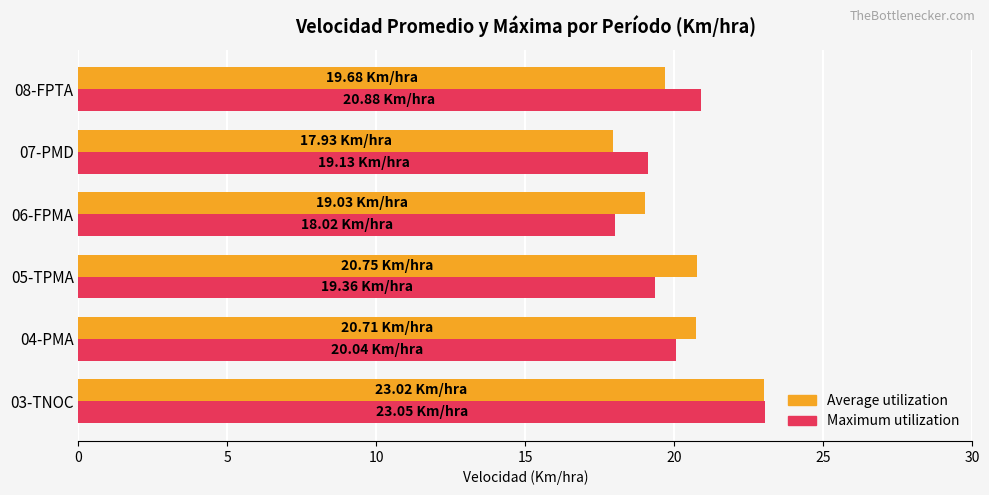

What is the total value across all series at 05-TPMA?

40.1